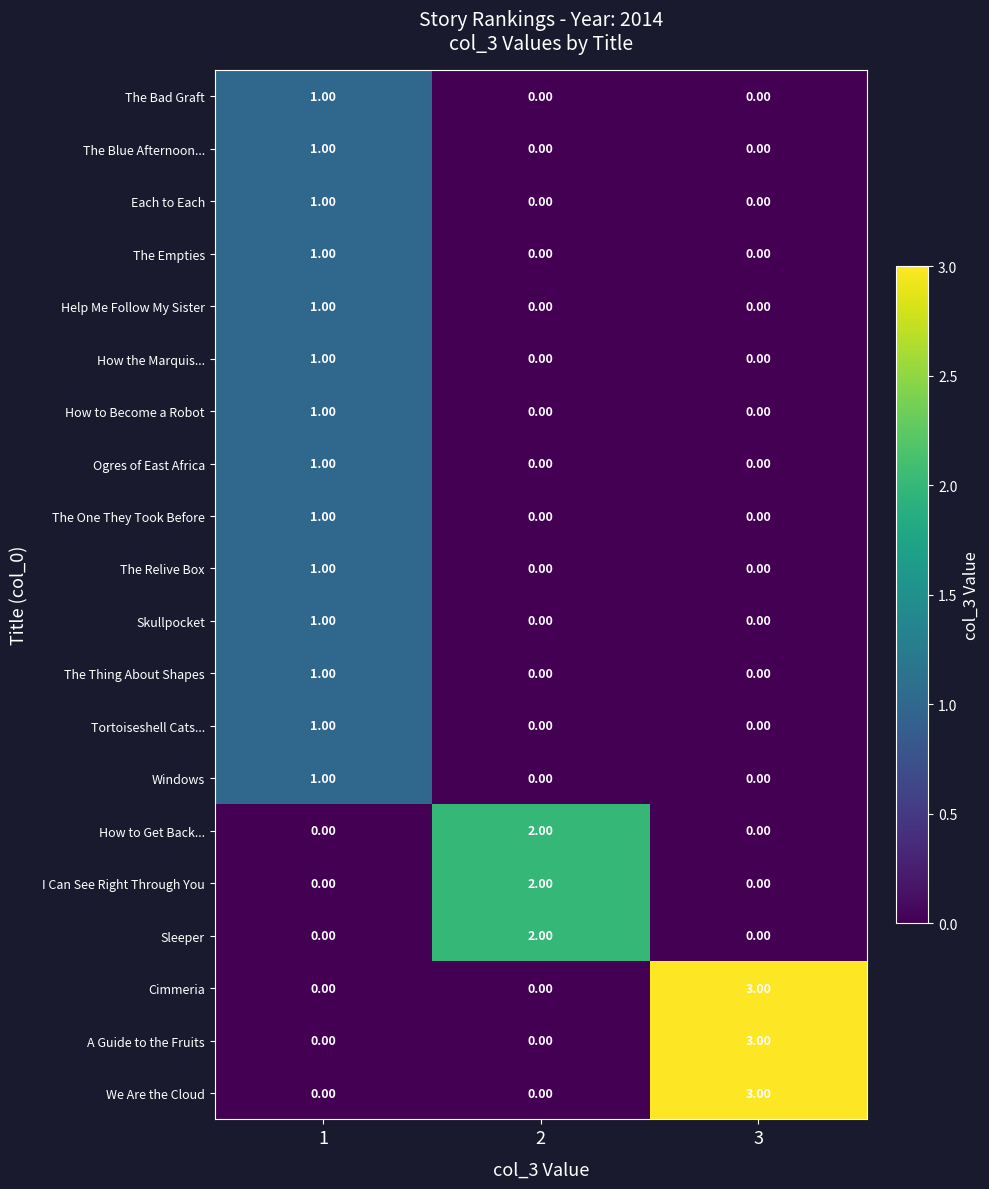

What is the spread (max minus min) of values at 3?

3